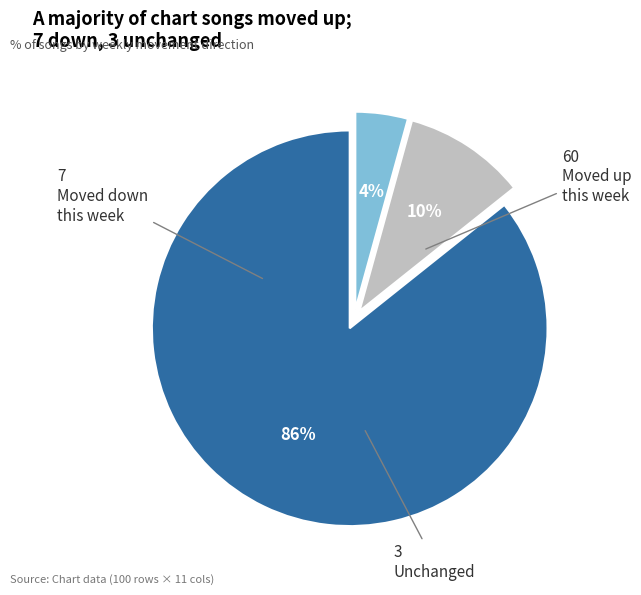

To the nearest percent, what is the average slice percentage?

33%